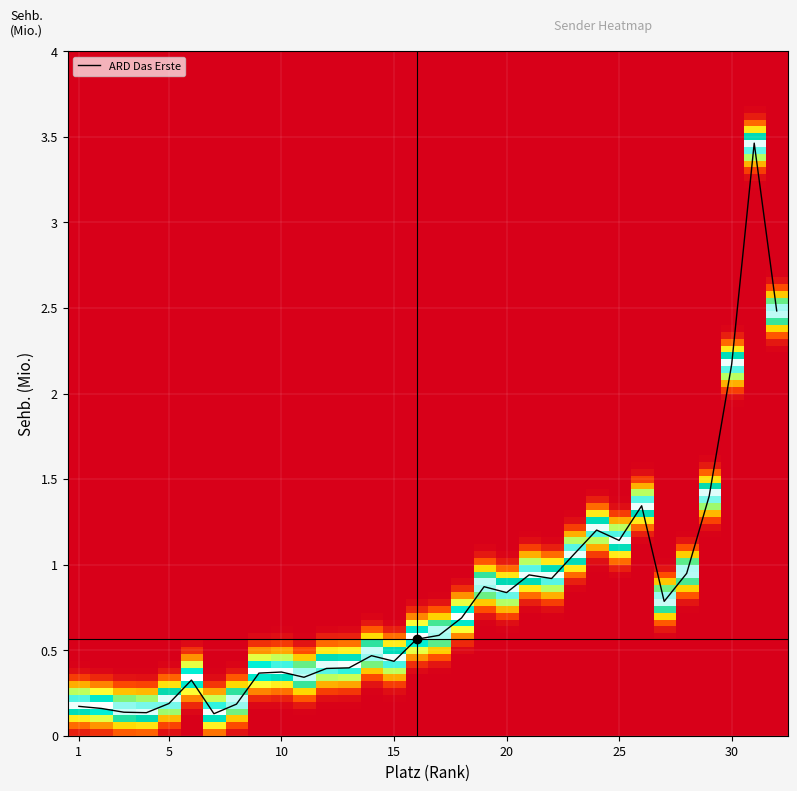

What is the difference between the maximum and minimum values?

3.3